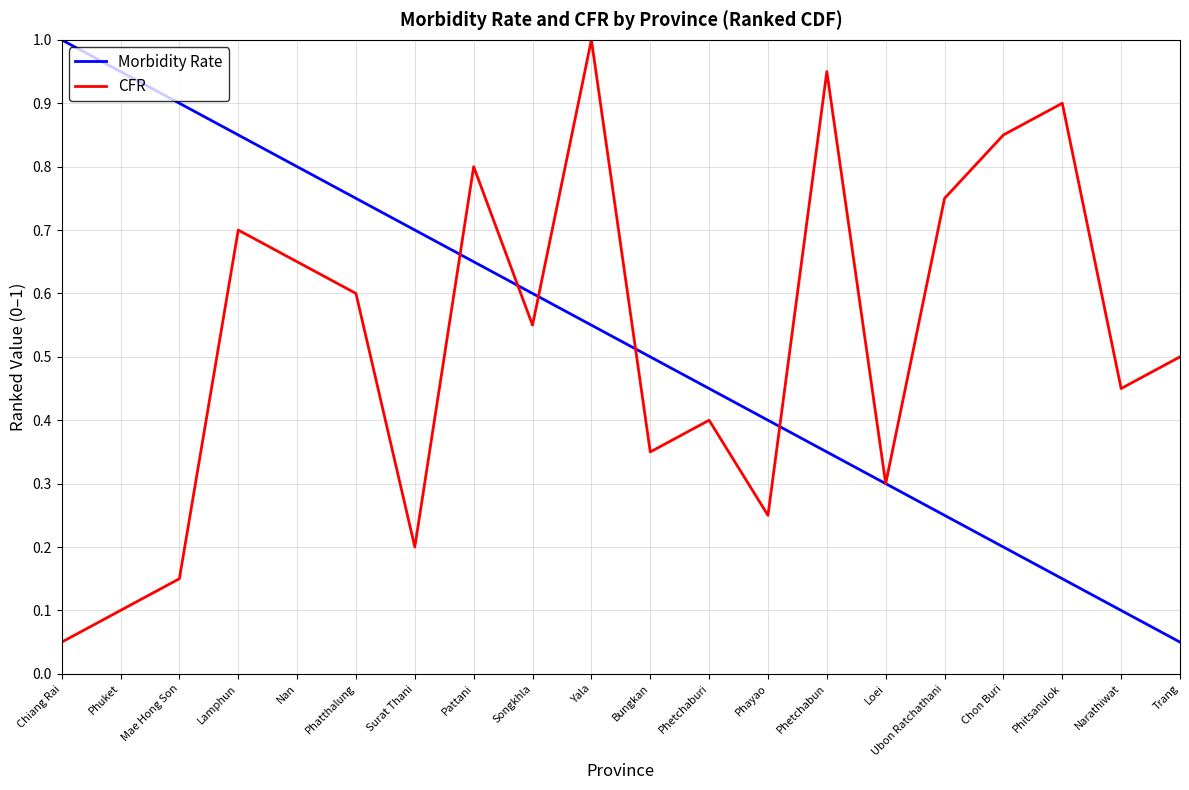

Is it true that CFR equals 0.2 at Surat Thani?

True